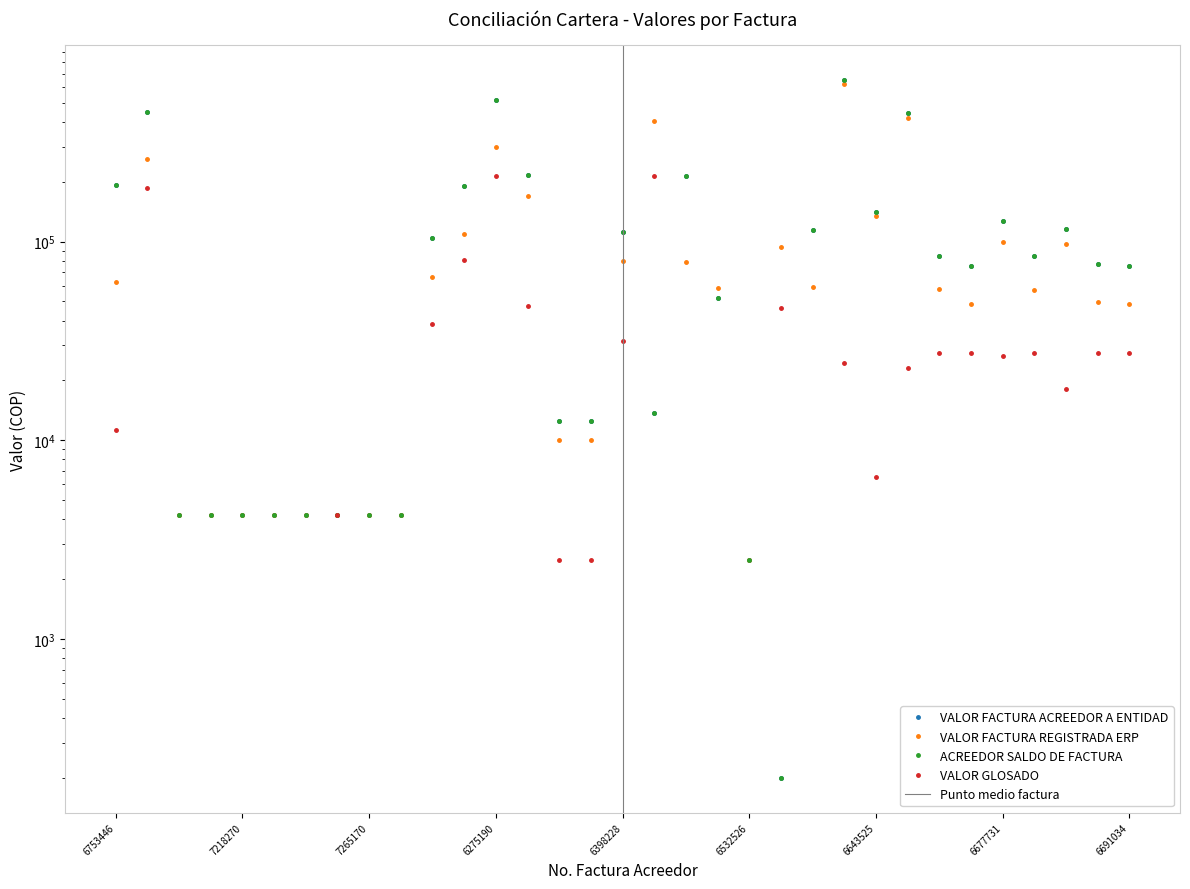

At which label does ACREEDOR SALDO DE FACTURA reach its minimum?

6601803